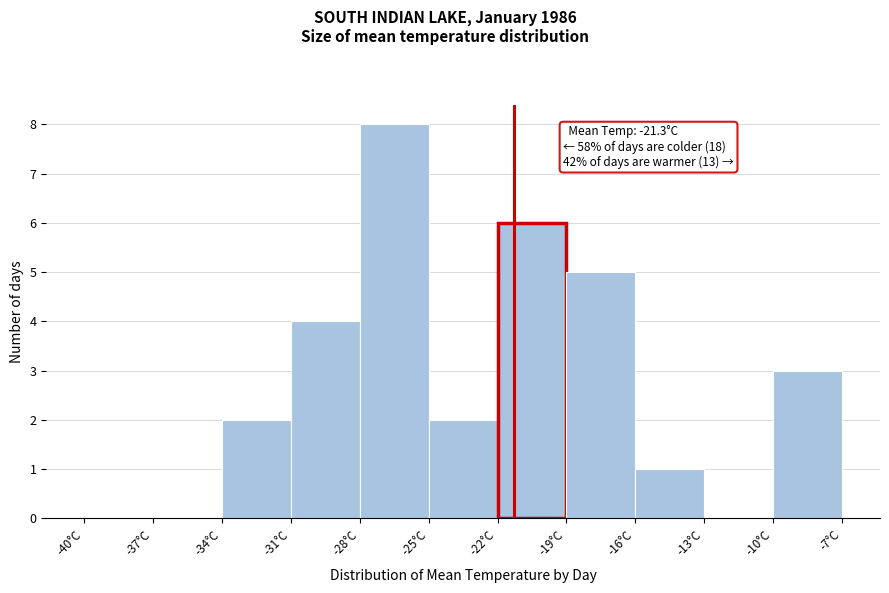

Over which range of the x-axis is the bar tallest?

-28 to -25